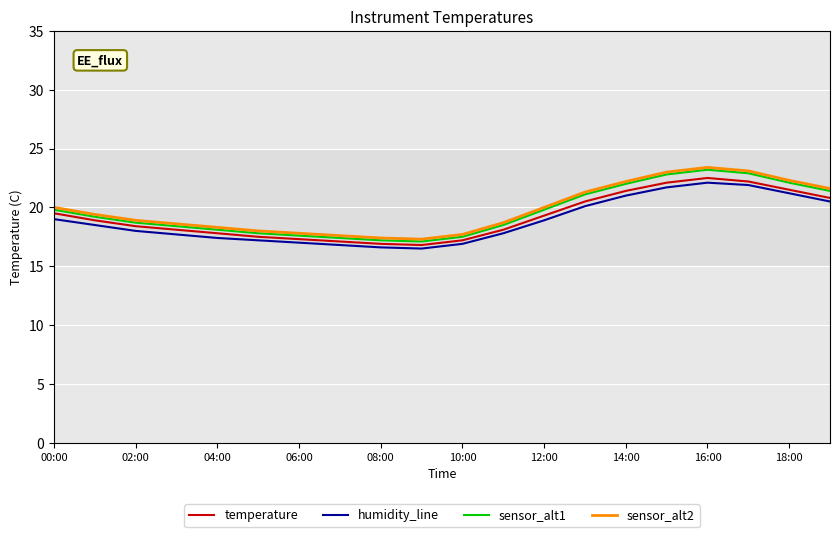

What is the smallest value displayed?

16.5